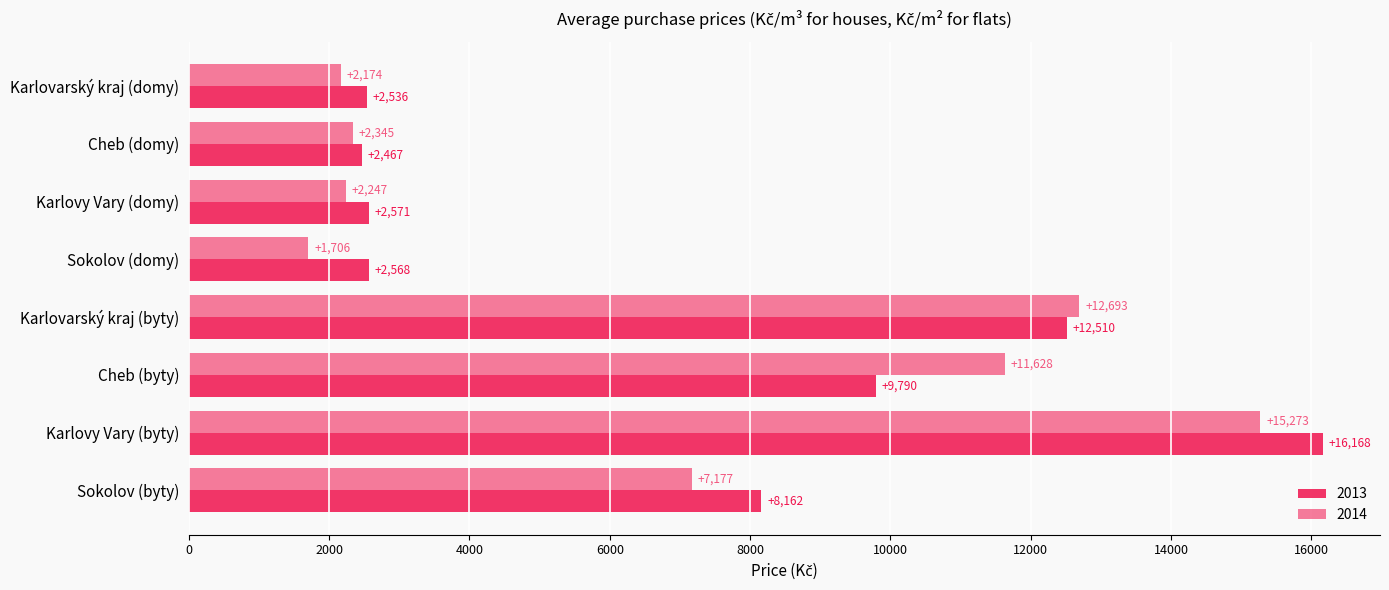

What is the label of the 6th bar from the right?

Karlovy Vary (domy)